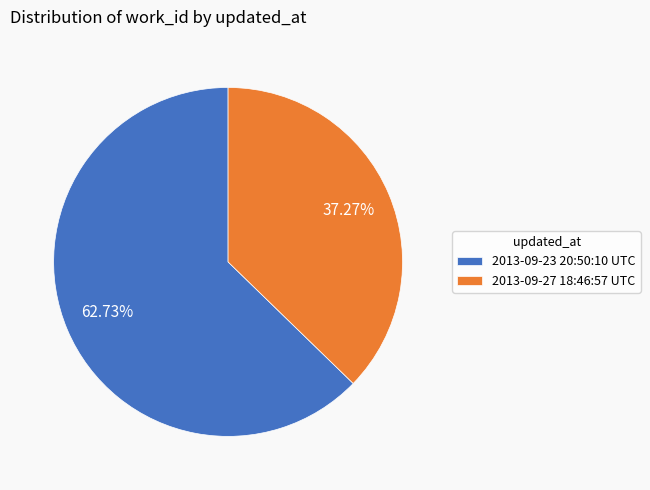

Is there any slice that represents more than half of the pie?

Yes